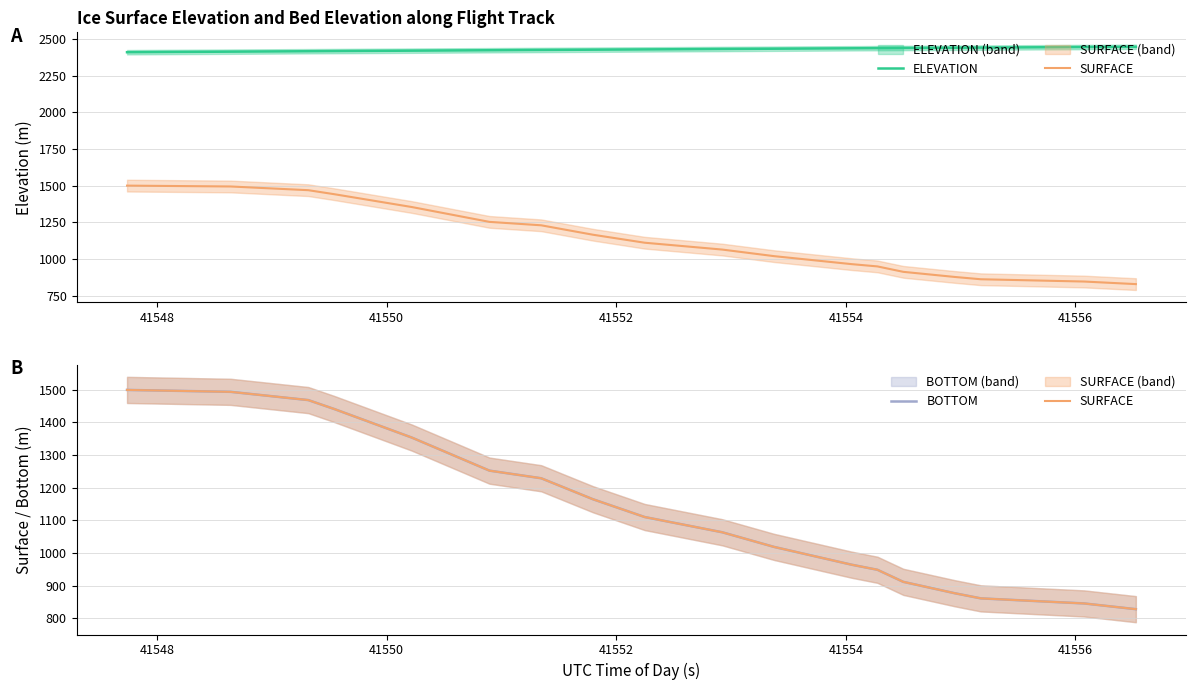

Reading right to left, transcribe all the data shown in this chart.

ELEVATION: 2446.0	2445.2	2444.3	2443.4	2442.5	2441.5	2440.6	2439.6	2438.6	2437.7	2436.7	2435.8	2434.8	2433.9	2432.9	2432.0	2431.1	2430.1	2429.2	2428.2	2427.3	2426.3	2425.4	2424.4	2423.5	2422.6	2421.6	2420.6	2419.7	2418.7	2417.7	2416.8	2415.8	2414.8	2413.9	2412.9	2411.9	2411.0	2410.0	2409.0
SURFACE: 828.3	837.0	845.8	849.7	853.6	857.5	861.4	876.9	894.4	912.0	948.9	964.5	982.7	1000.8	1019.0	1041.4	1063.8	1079.3	1094.9	1110.5	1137.7	1164.9	1197.0	1229.2	1240.8	1252.5	1286.2	1320.0	1353.7	1382.9	1412.1	1441.3	1468.5	1477.0	1485.4	1493.8	1495.3	1496.7	1498.2	1499.7
BOTTOM: 828.3	837.0	845.8	849.7	853.6	857.5	861.4	876.9	894.4	912.0	948.9	964.5	982.7	1000.8	1019.0	1041.4	1063.8	1079.3	1094.9	1110.5	1137.7	1164.9	1197.0	1229.2	1240.8	1252.5	1286.2	1320.0	1353.7	1382.9	1412.1	1441.3	1468.5	1477.0	1485.4	1493.8	1495.3	1496.7	1498.2	1499.7